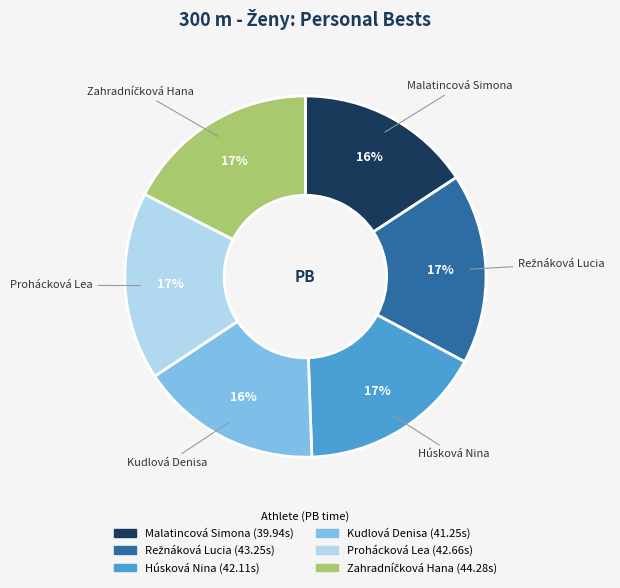

How many segments does this pie chart have?

6